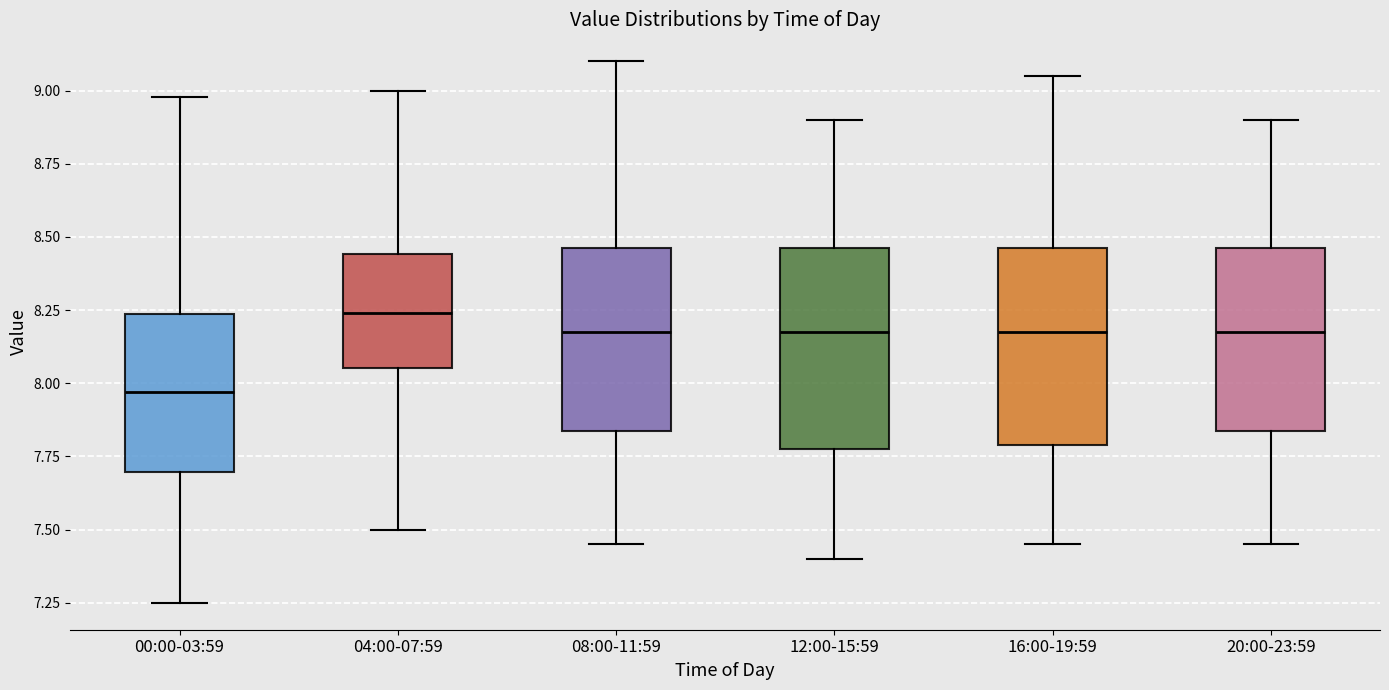

Reading left to right, read every box against the y-axis: the position of its median line, the range the box covers, and the ends of its whiskers. The values are not printed on the chart, so give them approximately, as read against the axis.

00:00-03:59: median 7.95, box 7.70 to 8.25, whiskers 7.25 to 9.00
04:00-07:59: median 8.25, box 8.05 to 8.45, whiskers 7.50 to 9.00
08:00-11:59: median 8.20, box 7.85 to 8.45, whiskers 7.45 to 9.10
12:00-15:59: median 8.20, box 7.80 to 8.45, whiskers 7.40 to 8.90
16:00-19:59: median 8.20, box 7.80 to 8.45, whiskers 7.45 to 9.05
20:00-23:59: median 8.20, box 7.85 to 8.45, whiskers 7.45 to 8.90